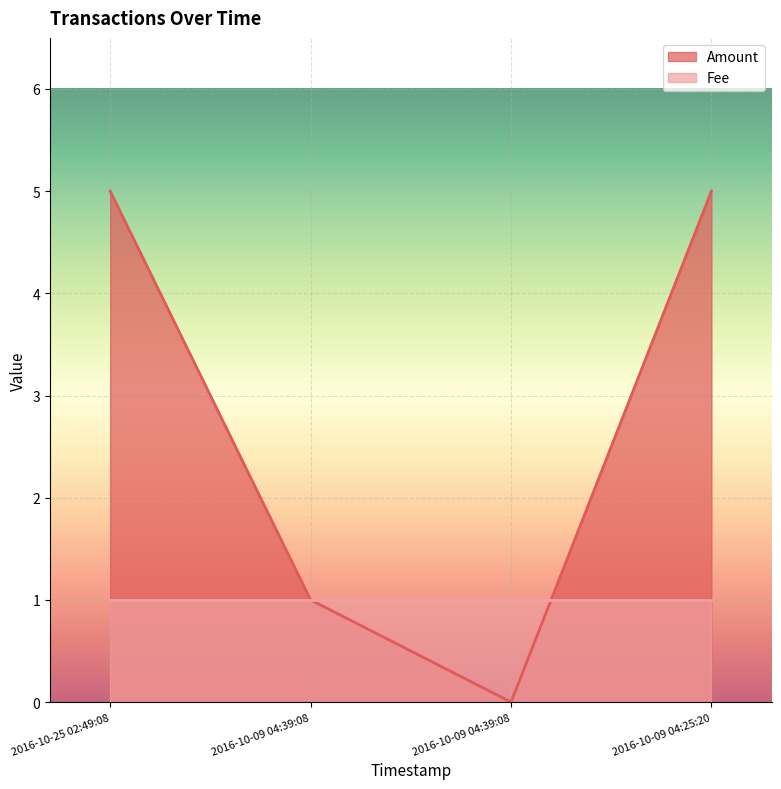

Which category has the highest value across all series?

2016-10-25 02:49:08